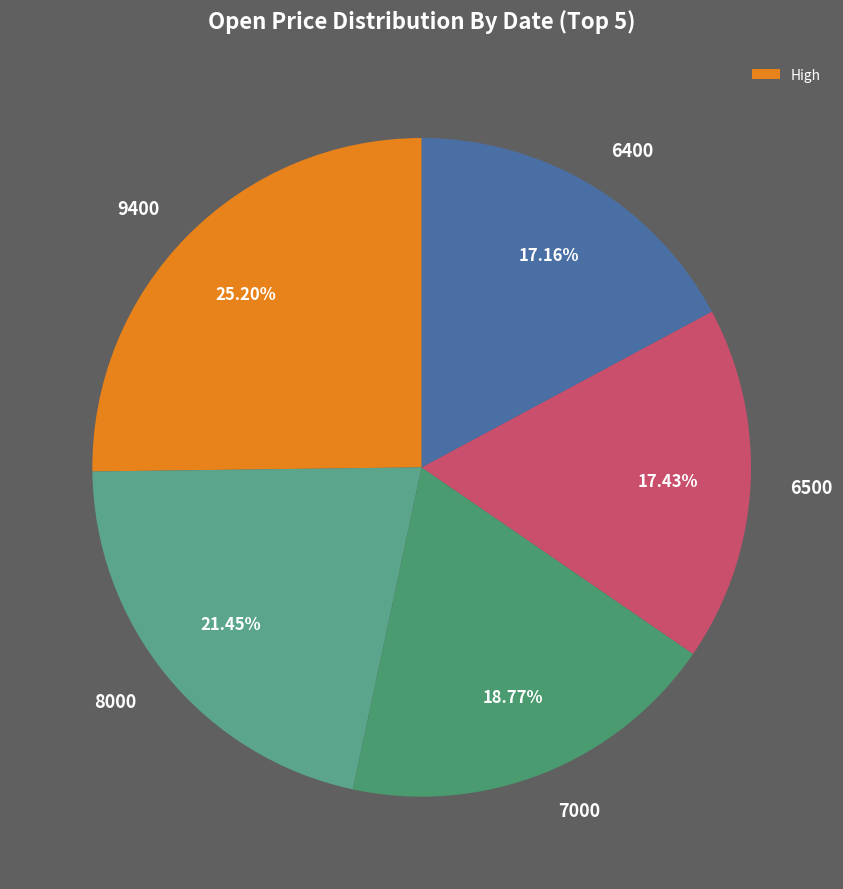

How much of the chart is everything except 6400?

82.8%